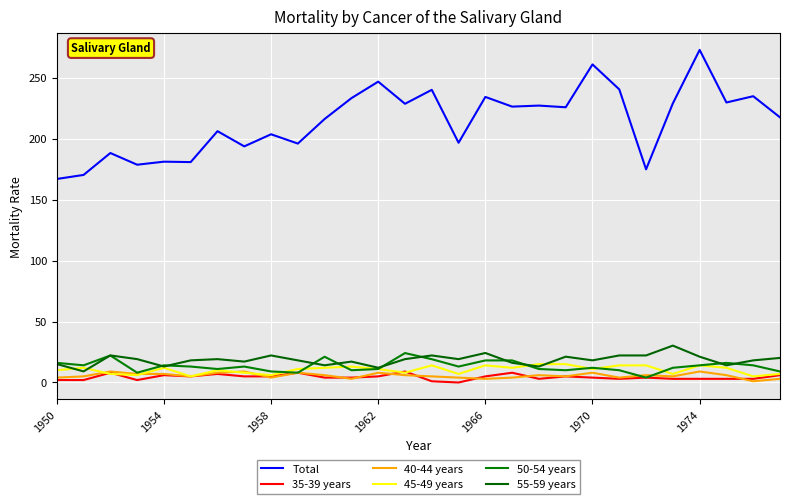

What is the maximum value shown in the chart?

272.7